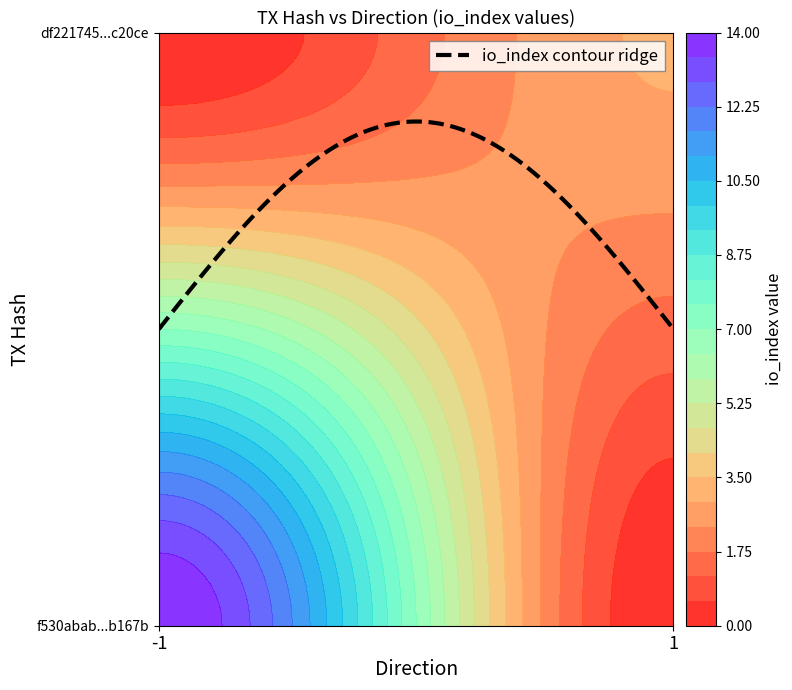

The f530abab2dec8276b8590e47258078cb878167b series shows 14 at io_index. True or false?

True